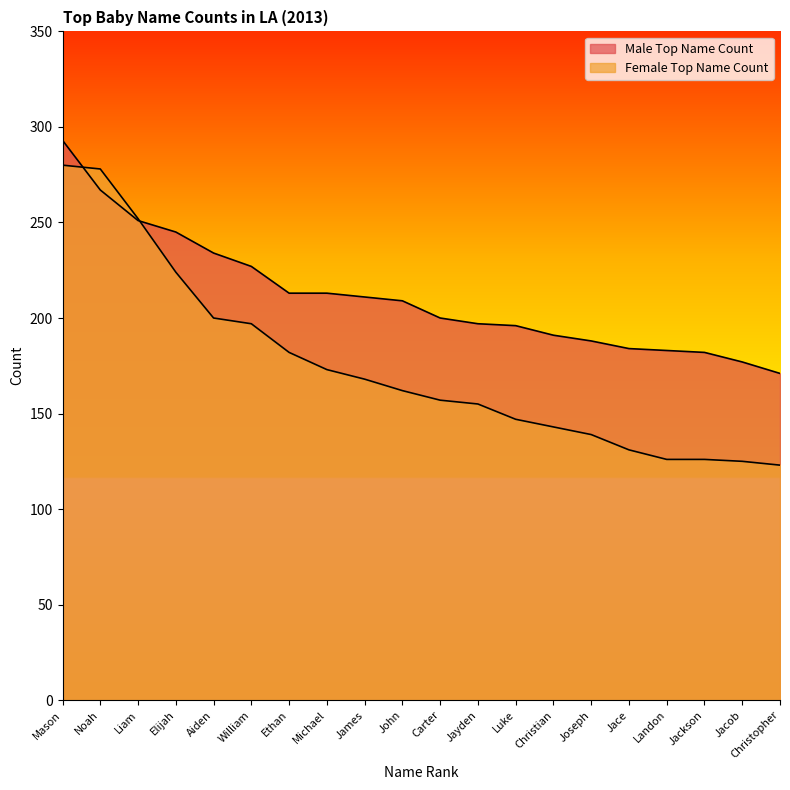

Rank the categories by Male Top Name Count value from lowest to highest.

Christopher, Jacob, Jackson, Landon, Jace, Joseph, Christian, Luke, Jayden, Carter, John, James, Ethan, Michael, William, Aiden, Elijah, Liam, Noah, Mason